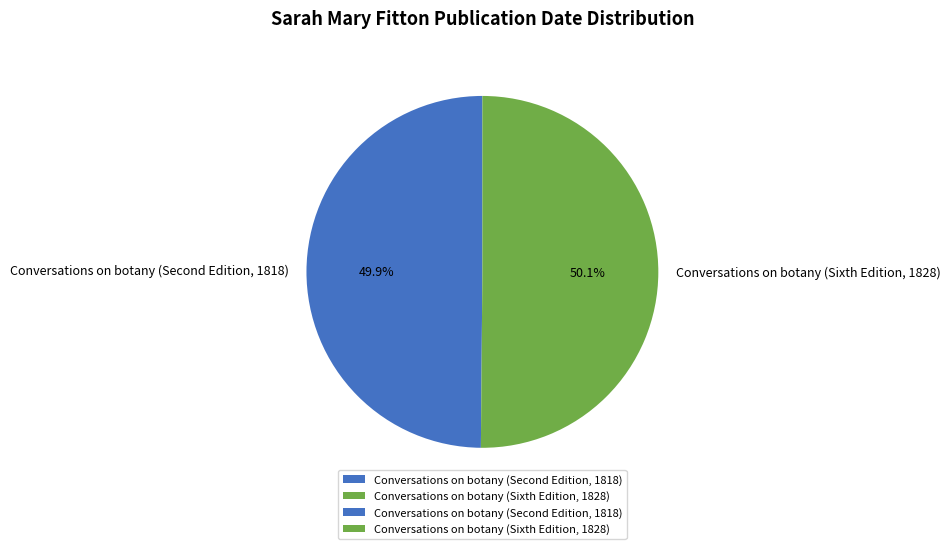

To the nearest percent, what is the average slice percentage?

50%